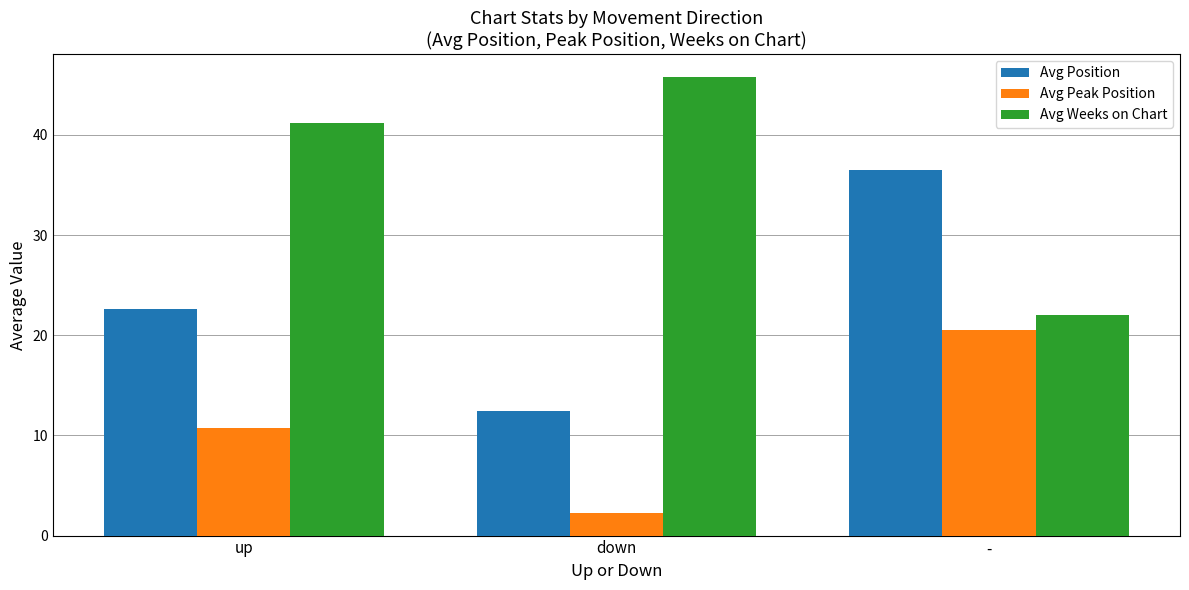

What is the spread (max minus min) of values at up?

30.5